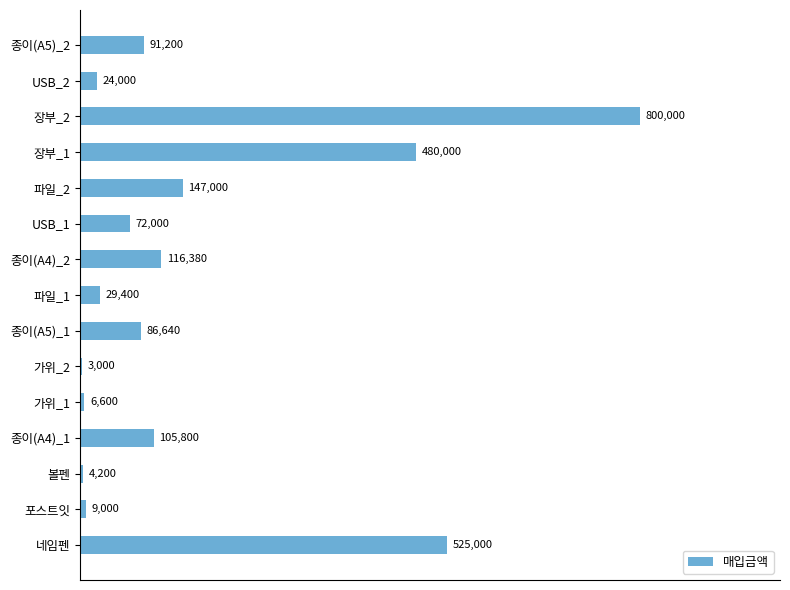

Which label corresponds to the largest value in the chart?

장부_2